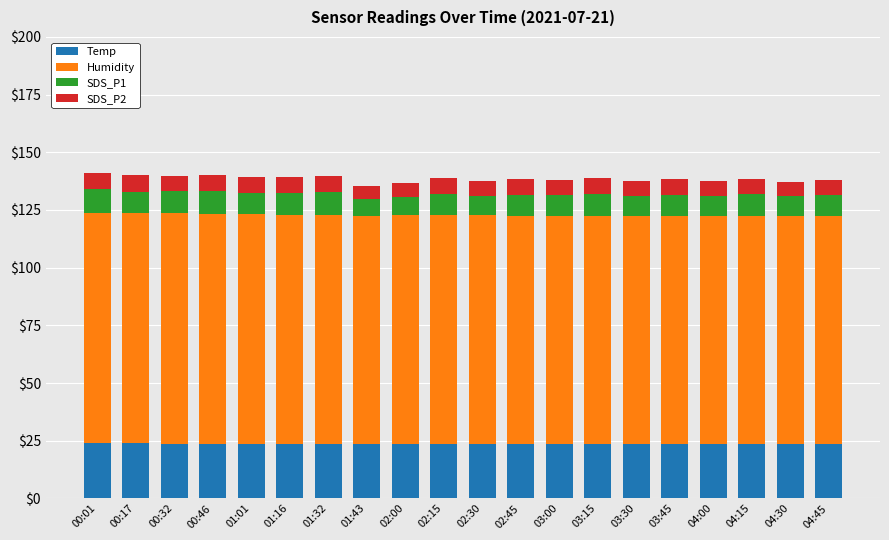

How many categories are shown in the chart?

20